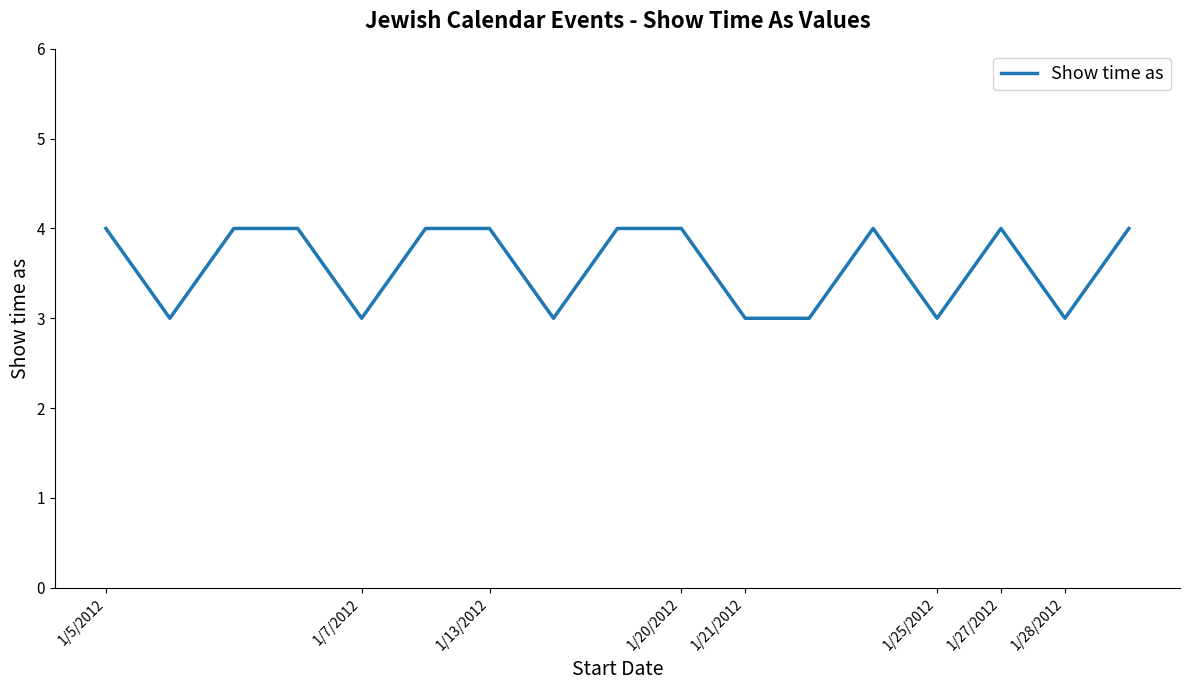

What is the smallest value displayed?

3